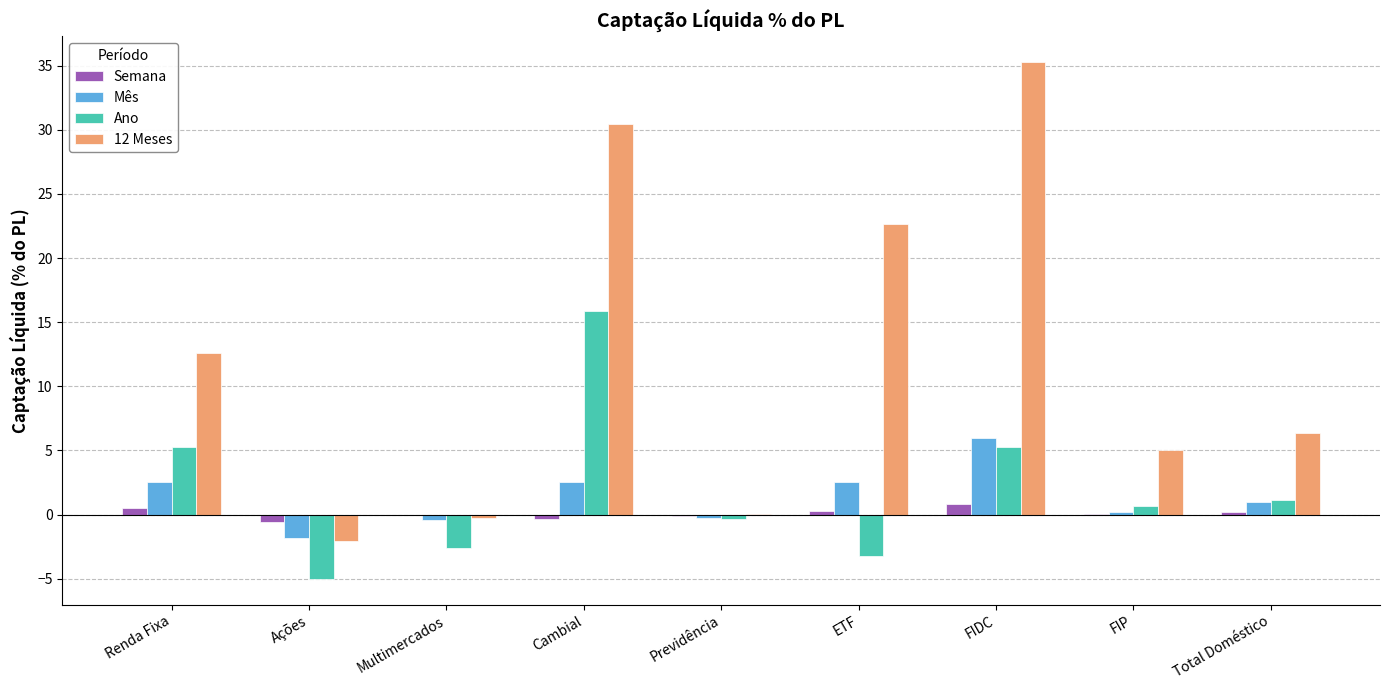

Are the bars grouped side by side (vs. stacked)?

Yes